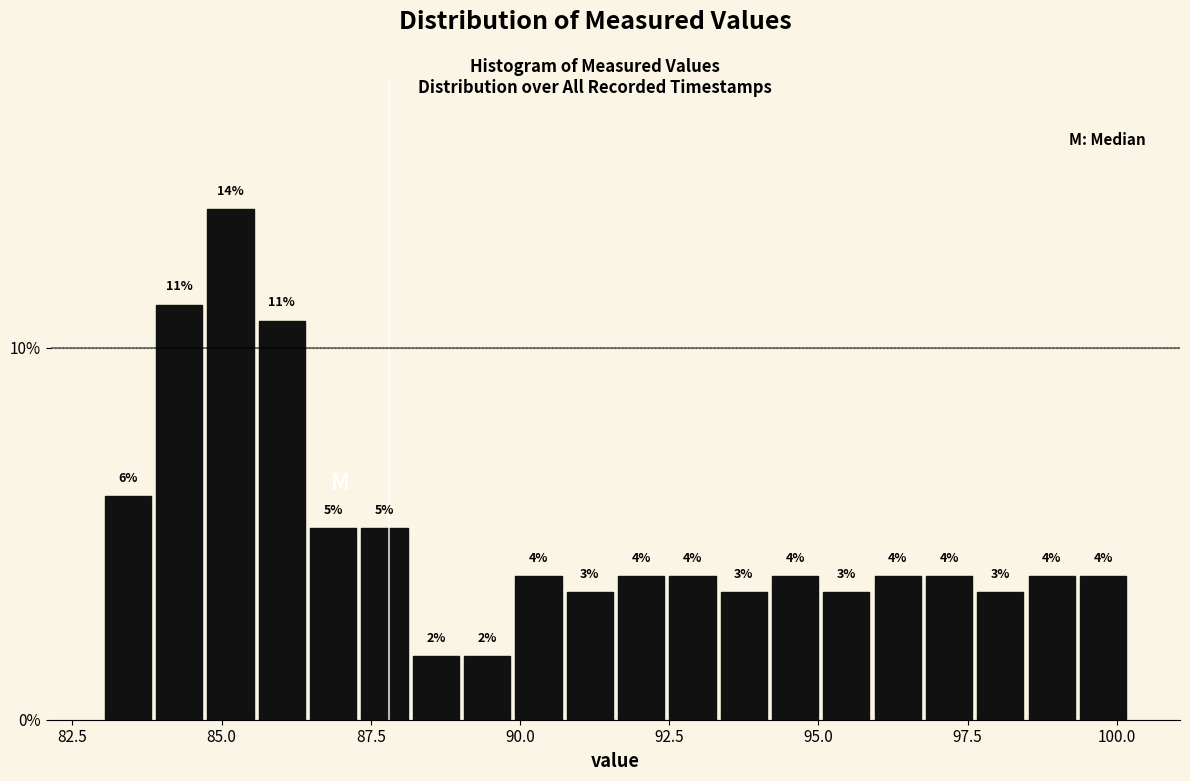

Around what value on the x-axis is the tallest bar? Give the approximate position of its centre, as read against the axis.

85.0